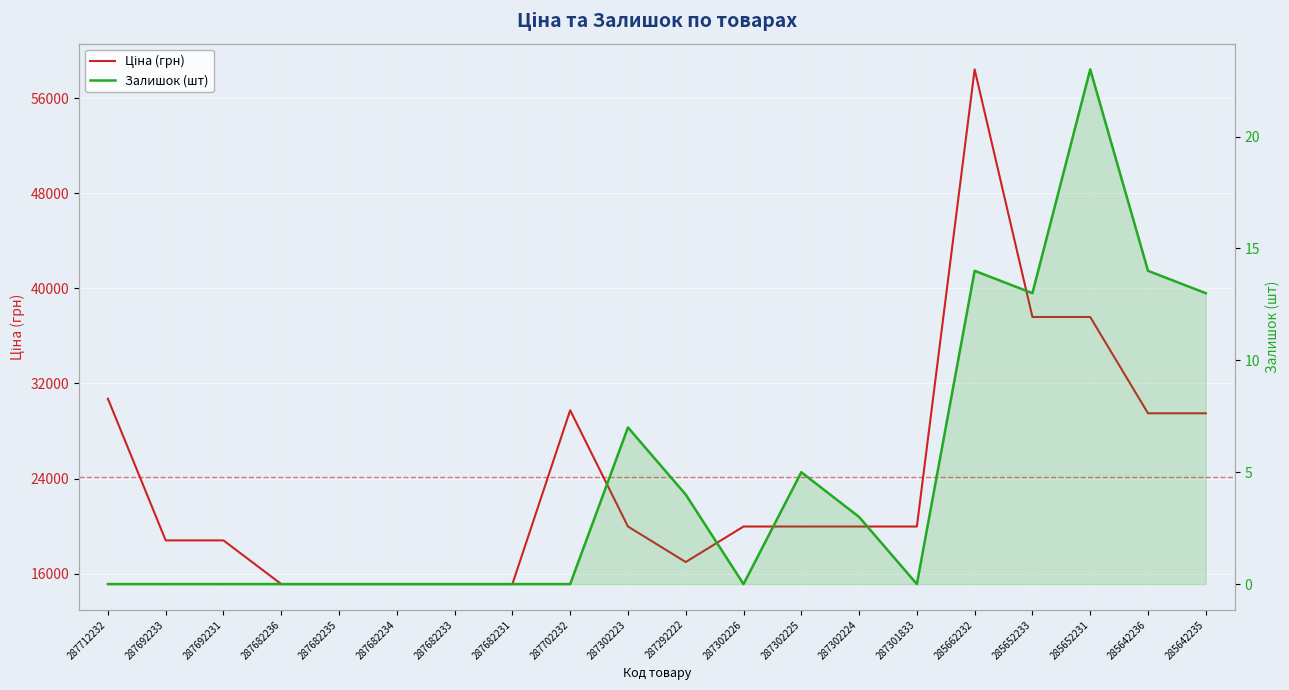

Reading left to right, what are all the values shown in this chart?

Ціна (грн): 30717.1	18796.8	18796.8	15120.0	15120.0	15120.0	15120.0	15120.0	29747.2	19964.2	16976.3	19964.2	19964.2	19964.2	19964.2	58426.5	37593.6	37593.6	29491.5	29491.5
Залишок (шт): 0.0	0.0	0.0	0.0	0.0	0.0	0.0	0.0	0.0	7.0	4.0	0.0	5.0	3.0	0.0	14.0	13.0	23.0	14.0	13.0